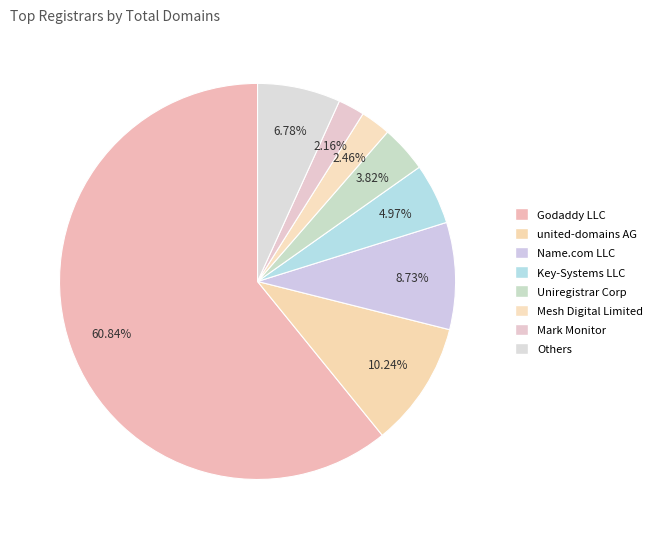

The united-domains AG slice represents 1% of the pie. True or false?

False